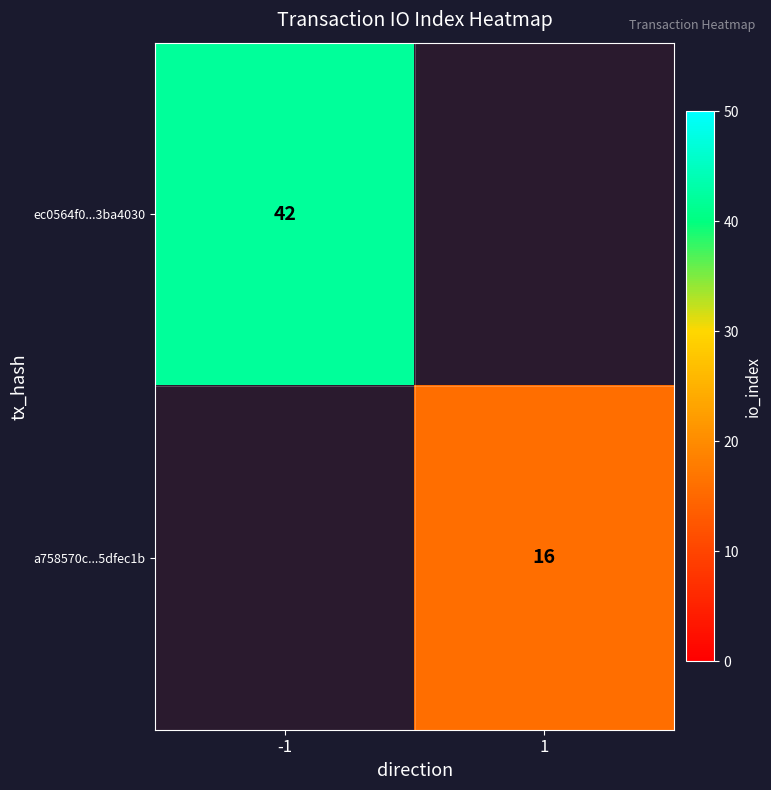

True or false: ec0564f0...3ba4030 has a value of 60 at -1.

False